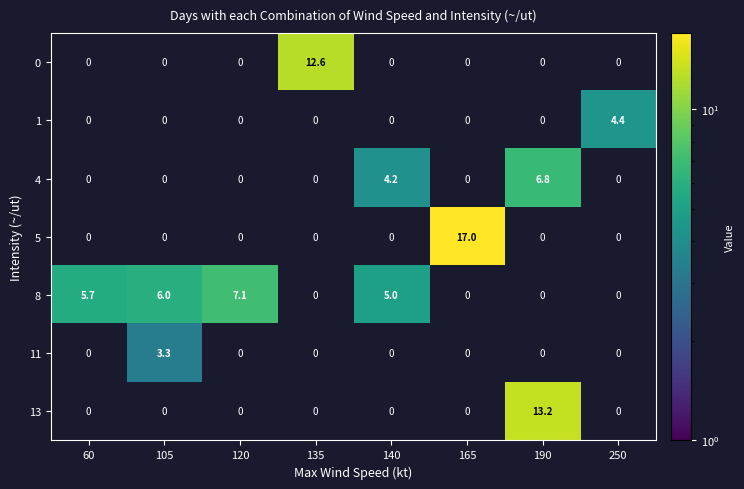

Which series changed the most between 120 and 190?

13